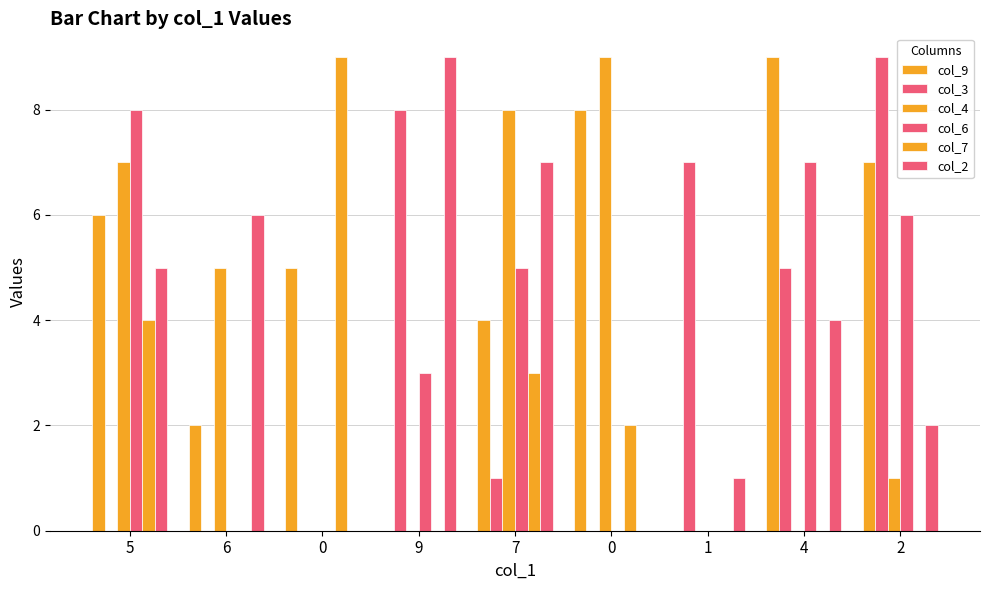

What is the sum of the col_9 values at 0 and 2?

15